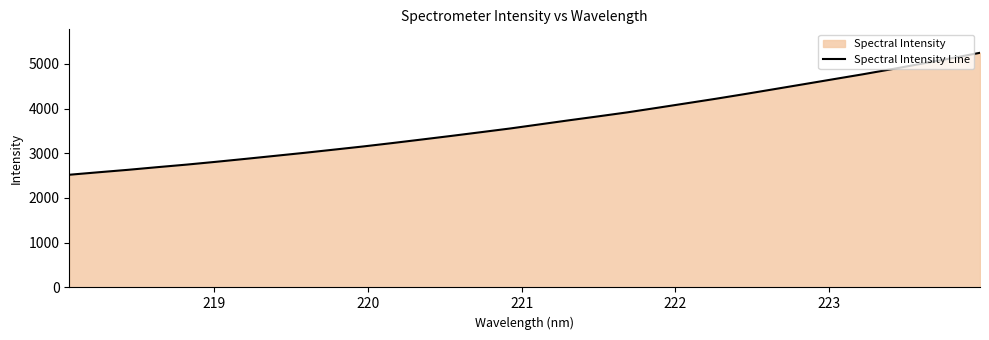

What is the difference between the maximum and minimum values?

2726.0